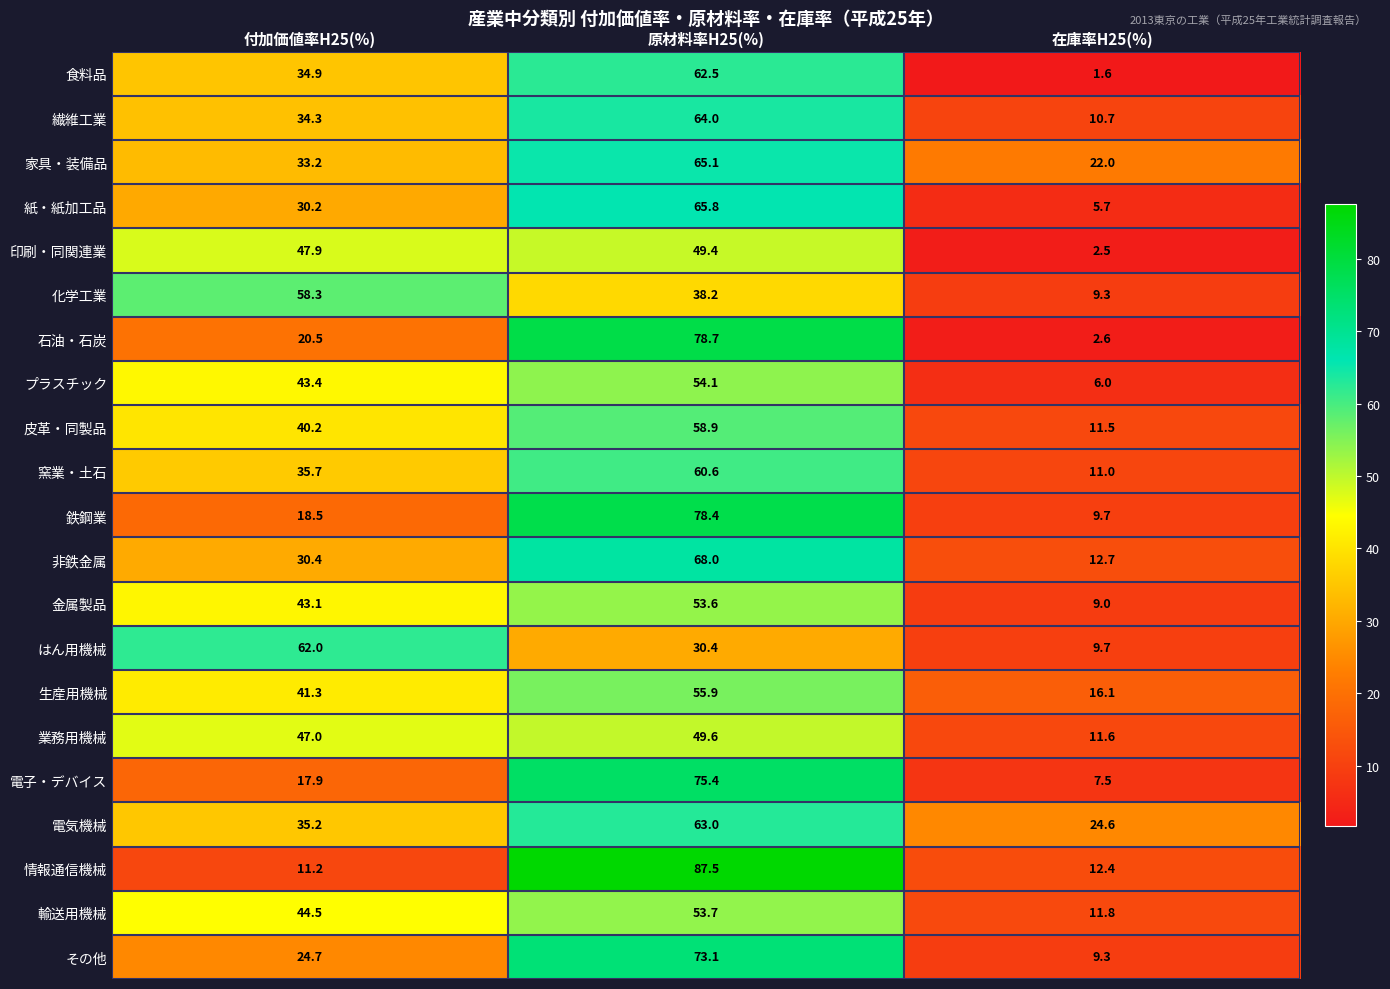

What is the maximum value for 窯業・土石?

60.6